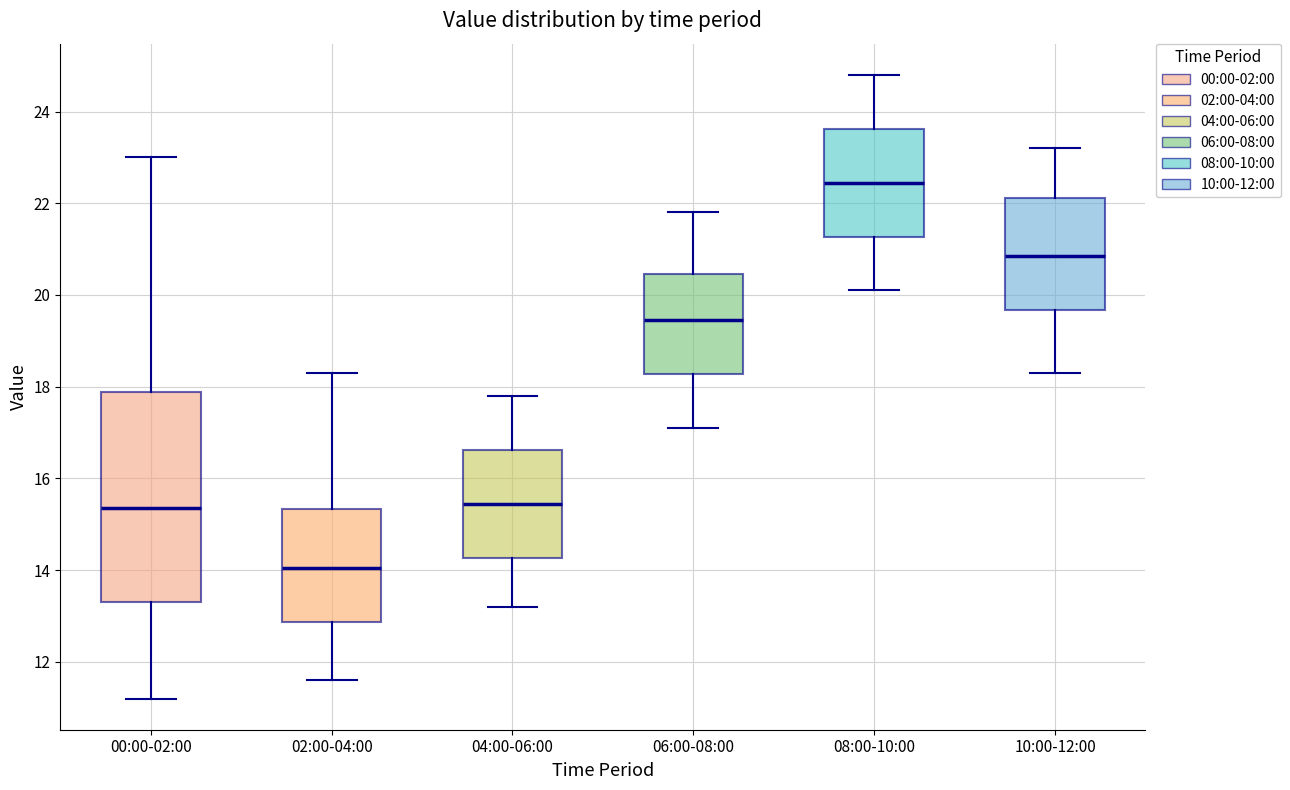

Reading left to right, transcribe this box plot: for each box, give where its median line is, the range the box spans, and where its two whiskers end, as read against the y-axis. The values are not printed on the chart, so give them approximately, as read against the axis.

00:00-02:00: median 15.4, box 13.2 to 17.8, whiskers 11.2 to 23.0
02:00-04:00: median 14.0, box 12.8 to 15.4, whiskers 11.6 to 18.4
04:00-06:00: median 15.4, box 14.2 to 16.6, whiskers 13.2 to 17.8
06:00-08:00: median 19.4, box 18.2 to 20.4, whiskers 17.2 to 21.8
08:00-10:00: median 22.4, box 21.2 to 23.6, whiskers 20.2 to 24.8
10:00-12:00: median 20.8, box 19.6 to 22.2, whiskers 18.4 to 23.2